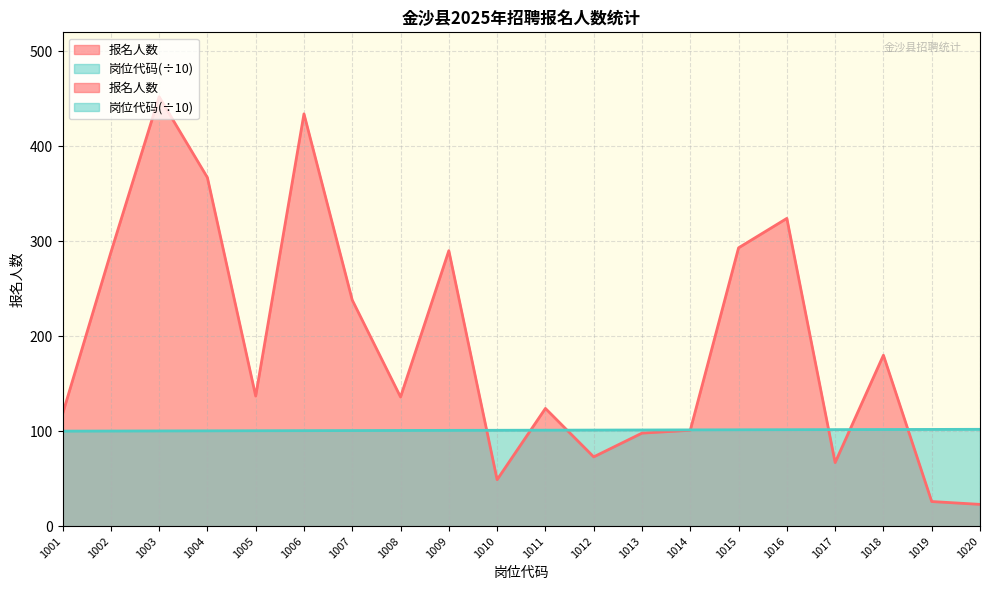

Which series changed the most between 1013 and 1019?

报名人数